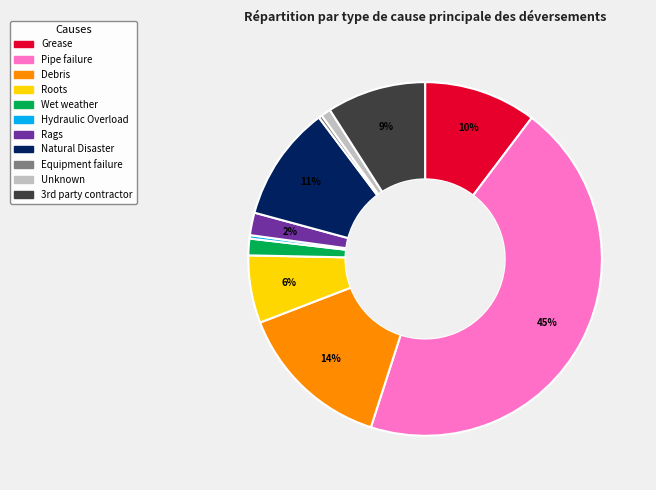

Which slice is the largest?

Pipe failure